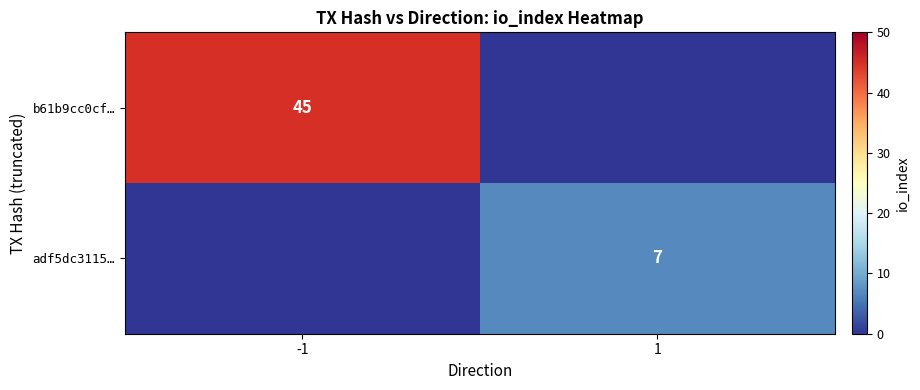

The value of b61b9cc0cf… at -1 is 45. True or false?

True